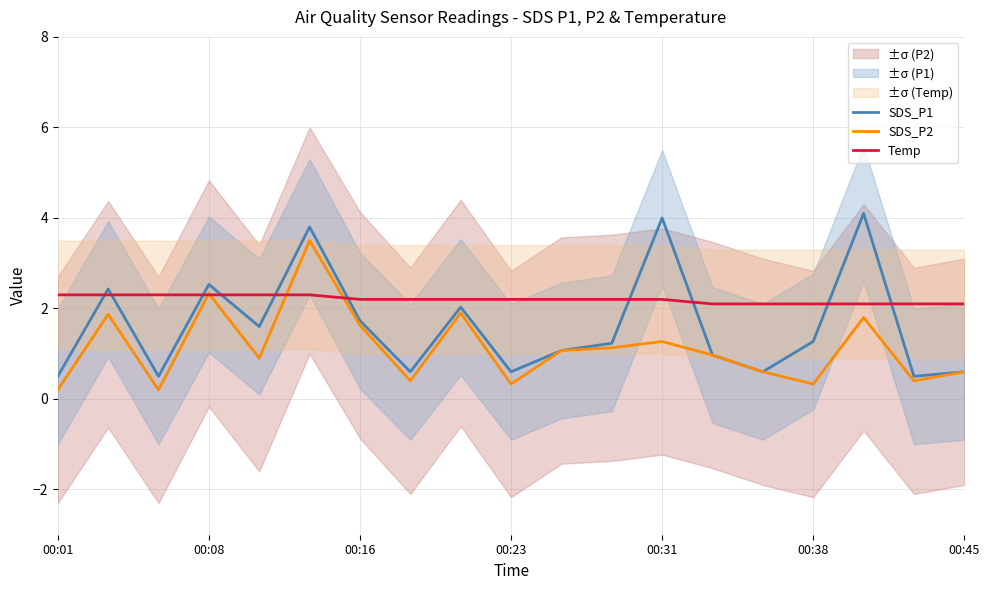

What is the highest value of the SDS_P1 series?

4.1